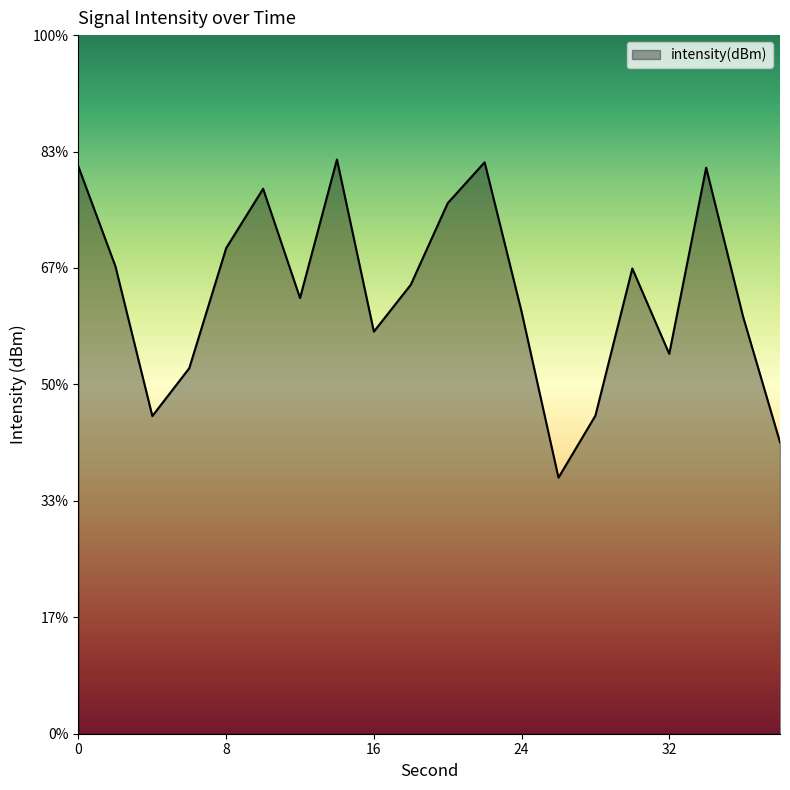

Which has a higher value, 38 or 16?

16